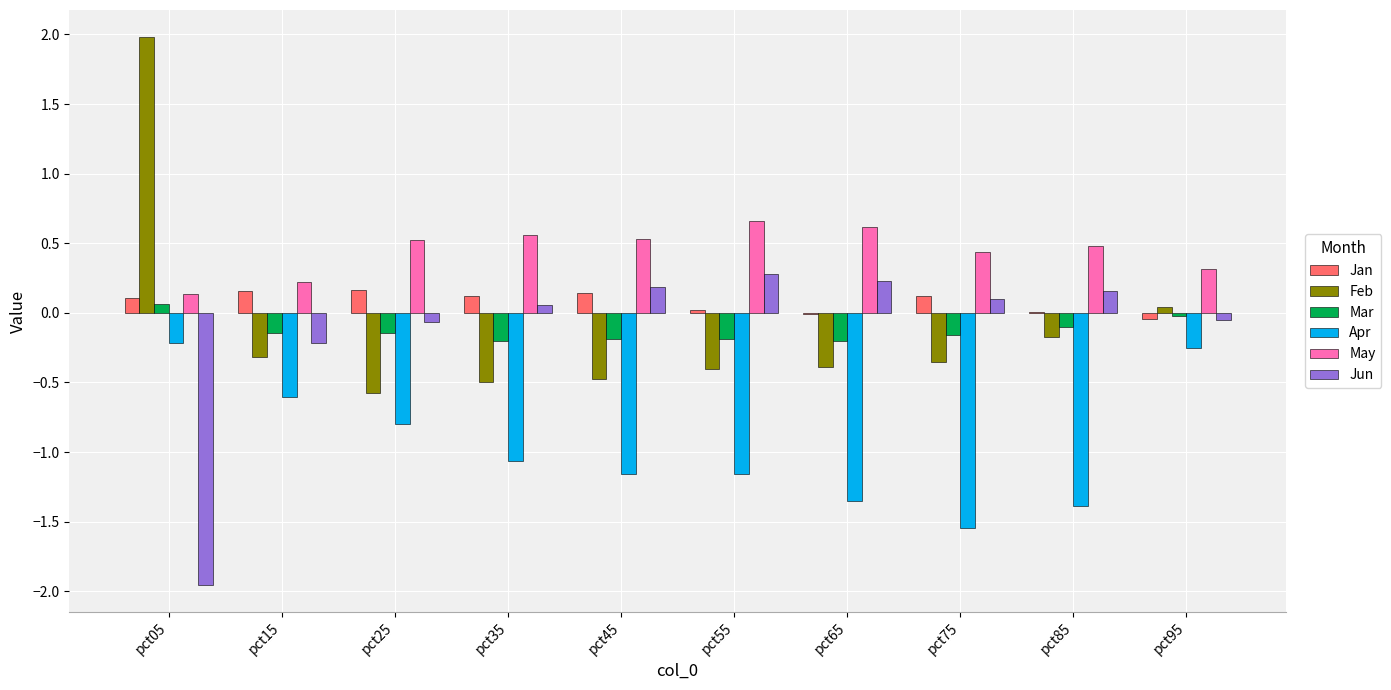

What is the greatest value displayed?

2.0